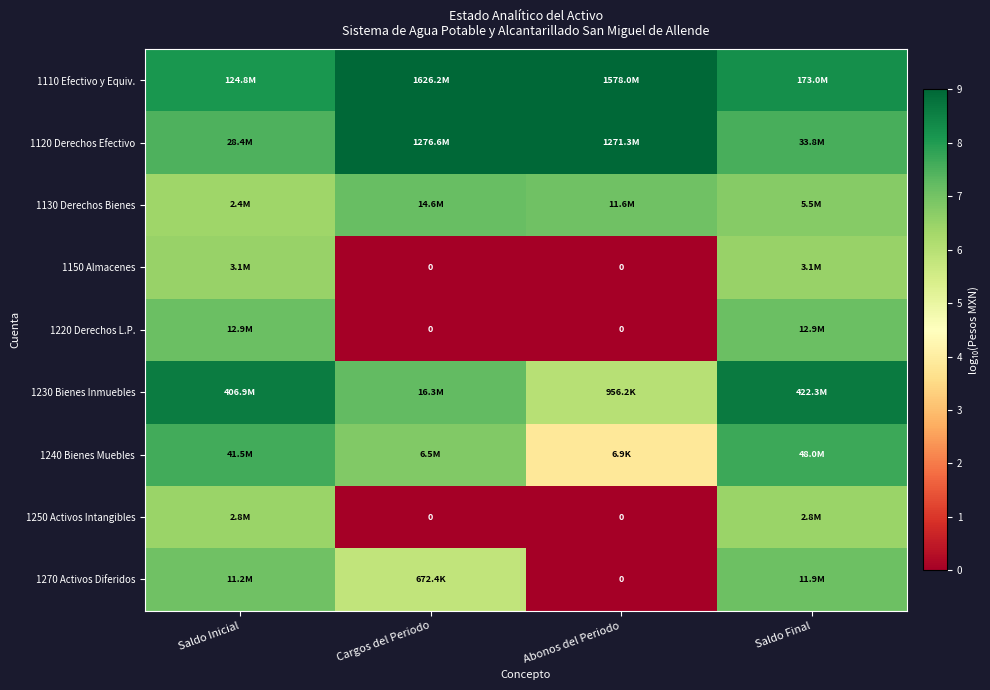

What is the approximate value of 1240 Bienes Muebles at Cargos del Periodo?

6.8